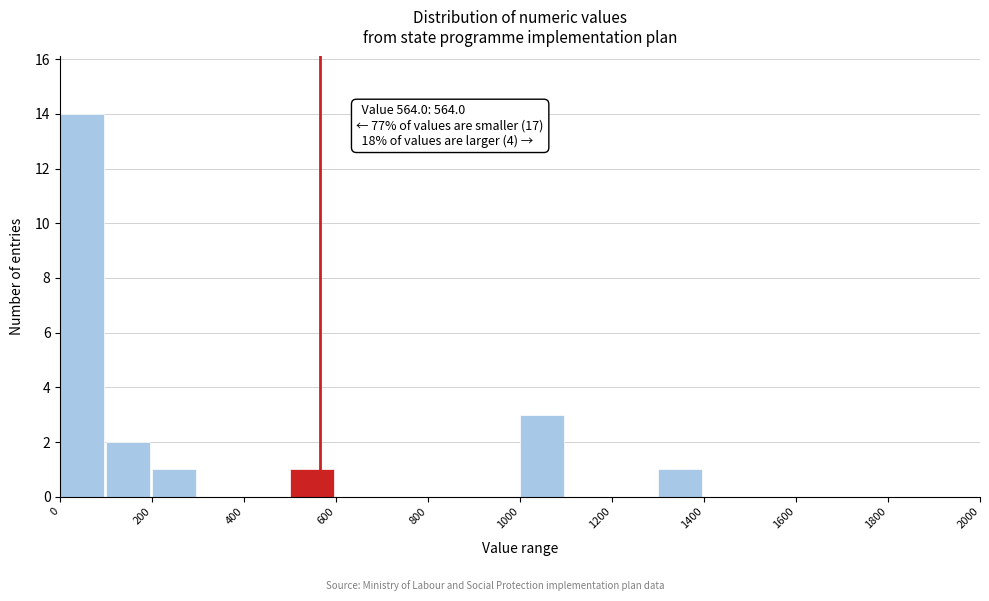

Over which range of the x-axis is the bar tallest?

0 to 100